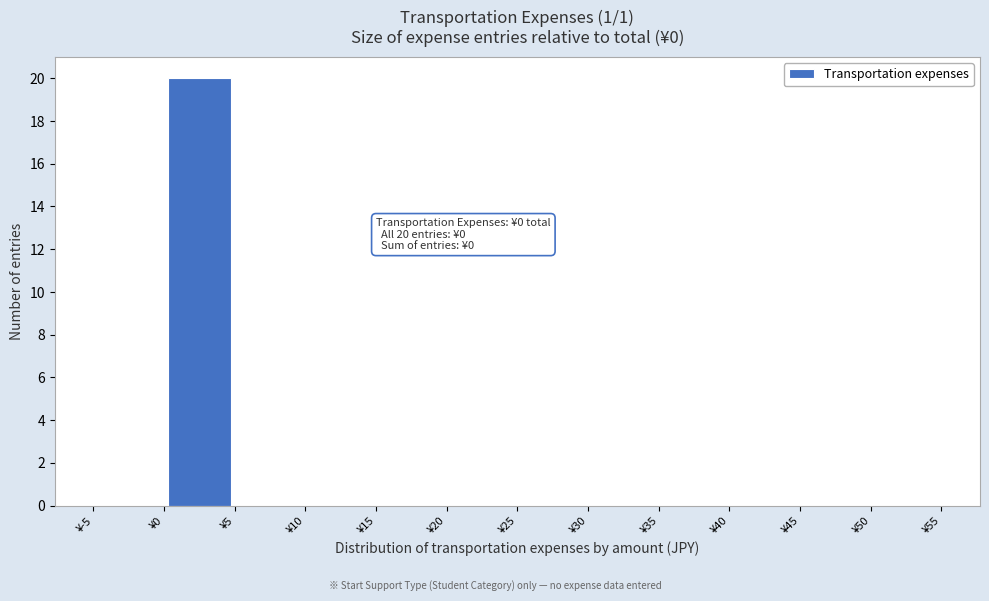

Which range on the x-axis has the tallest bar?

0 to 5